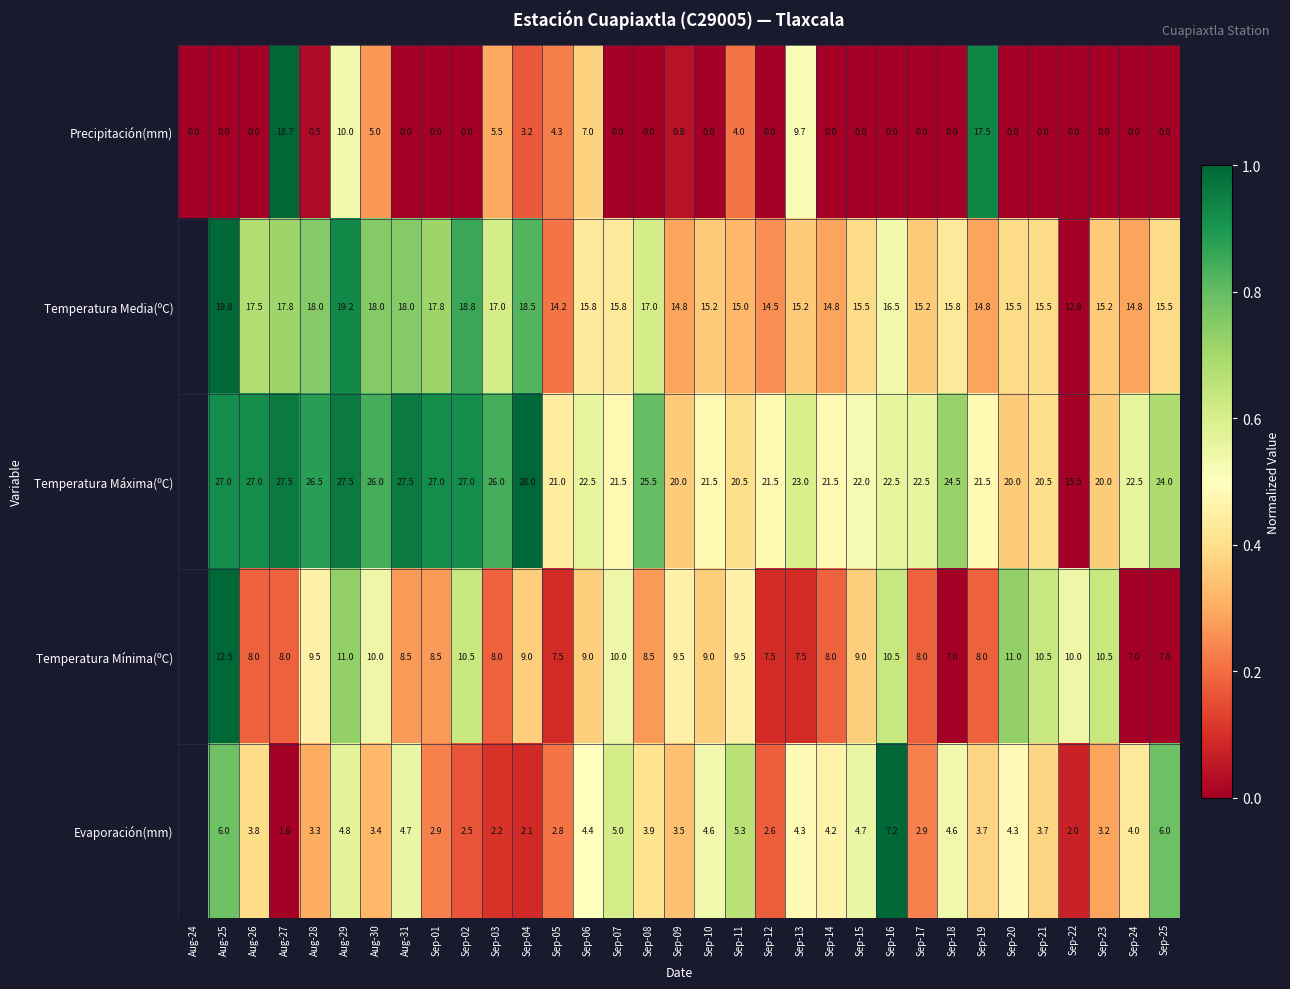

Which has a higher value, Sep-25 or Aug-26?

Sep-25